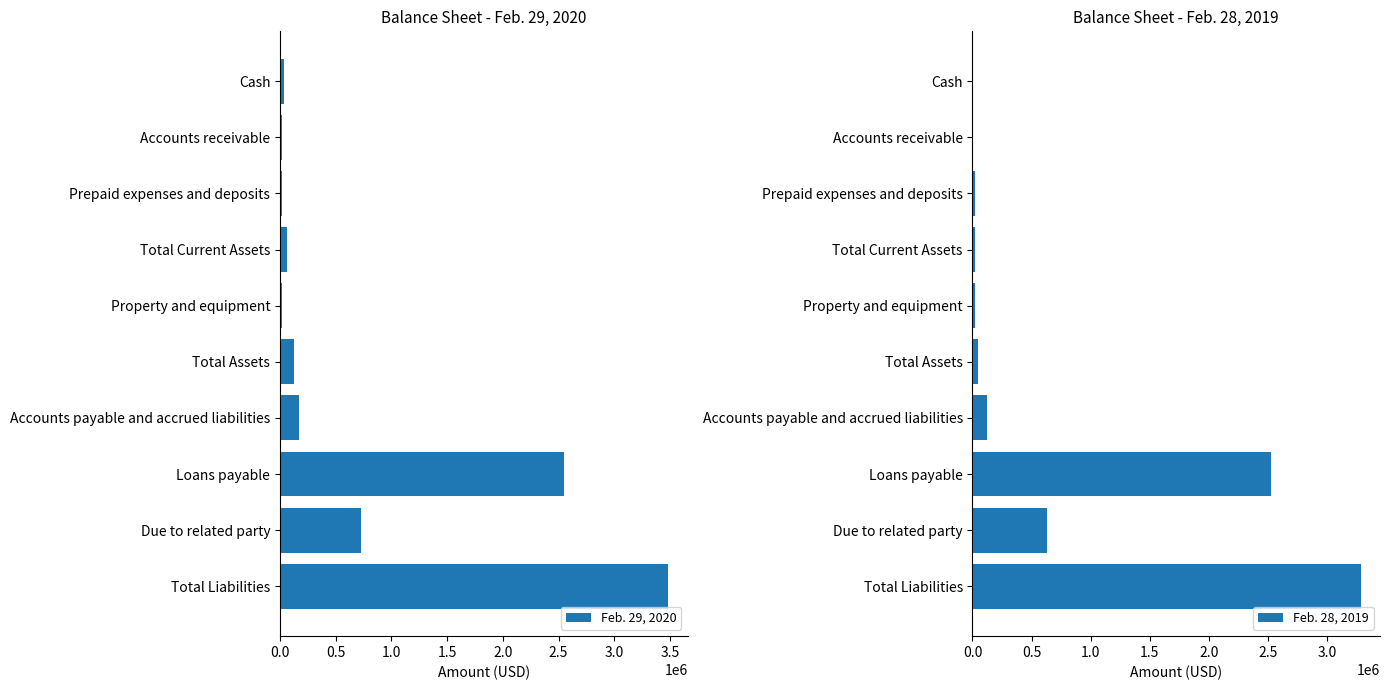

The Feb. 29, 2020 series shows 976895 at Loans payable. True or false?

False